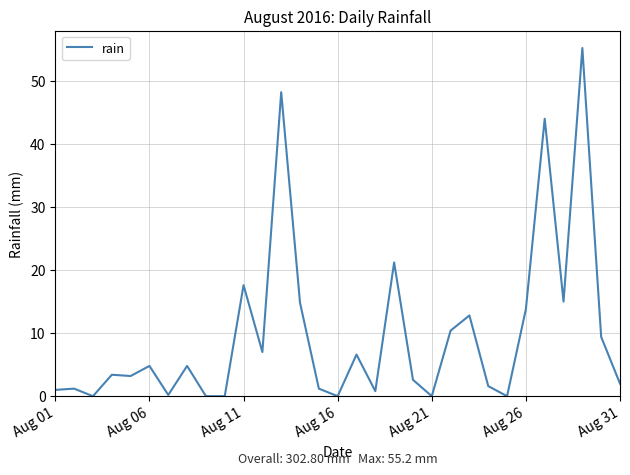

What is the greatest value displayed?

55.2